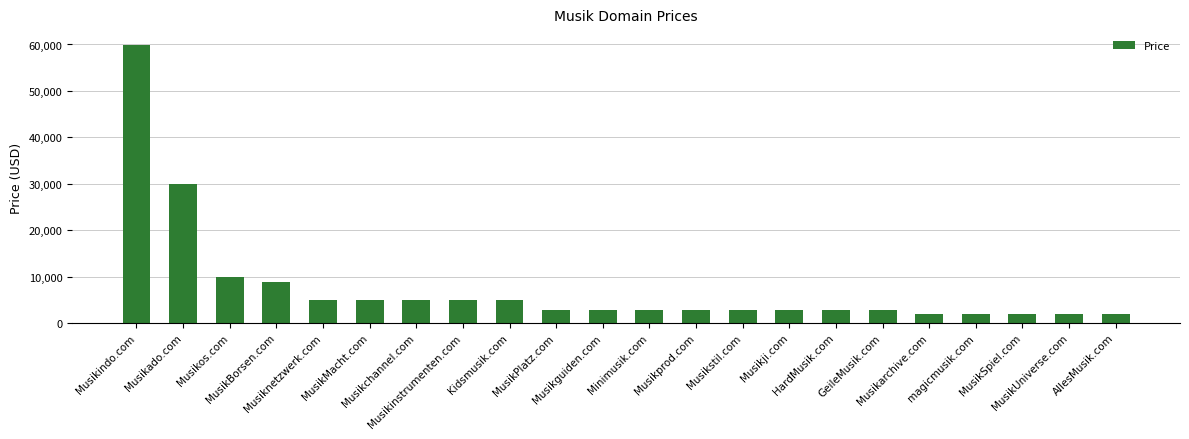

What is the sum of all values?

165536